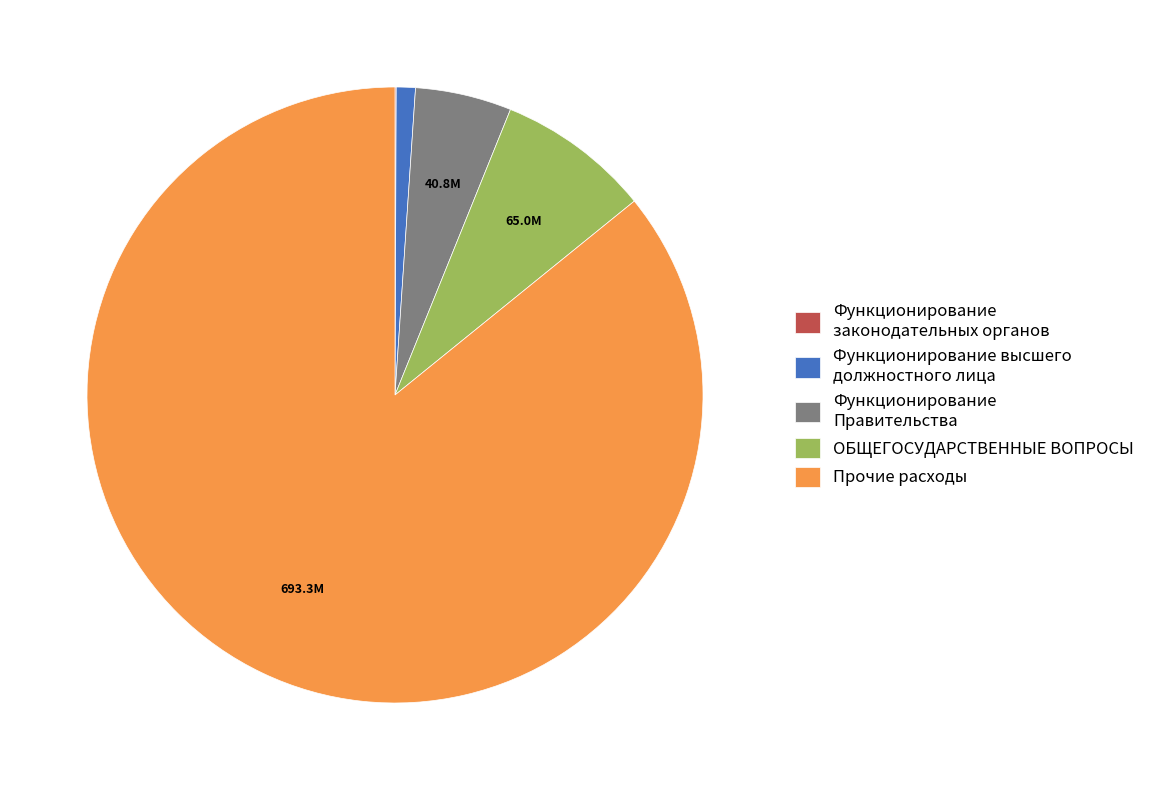

Which has a higher value, ОБЩЕГОСУДАРСТВЕННЫЕ ВОПРОСЫ or Функционирование Правительства?

ОБЩЕГОСУДАРСТВЕННЫЕ ВОПРОСЫ